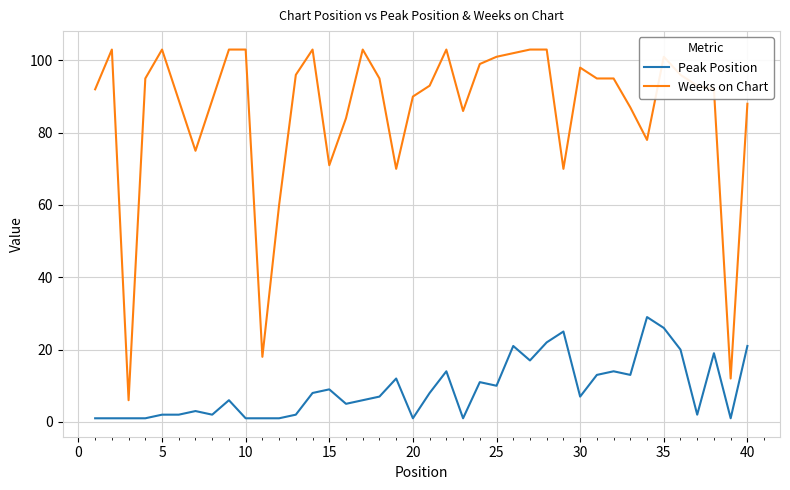

Which series has the widest spread of values?

Weeks on Chart